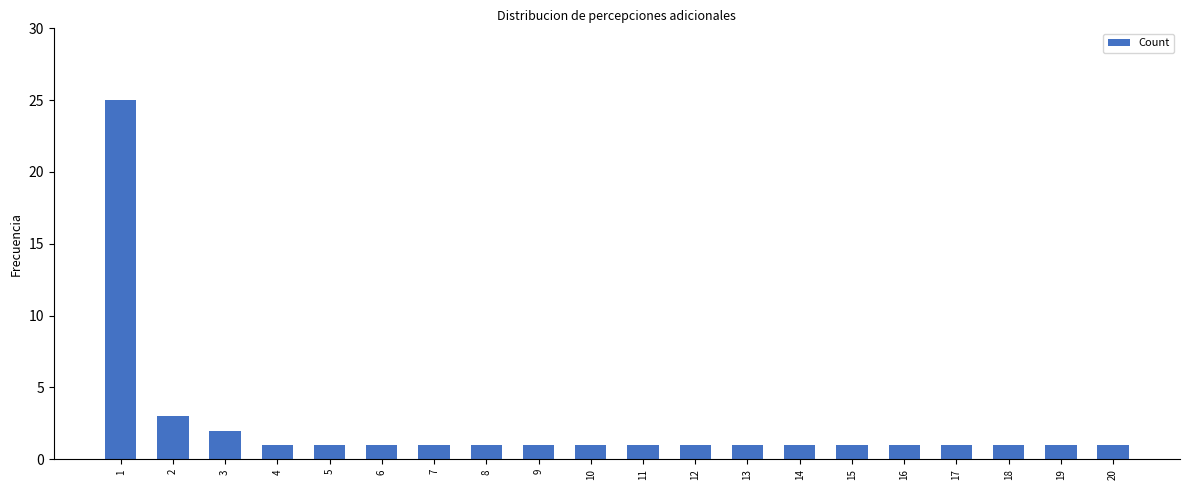

What is the value of the 9th bar from the left?

1